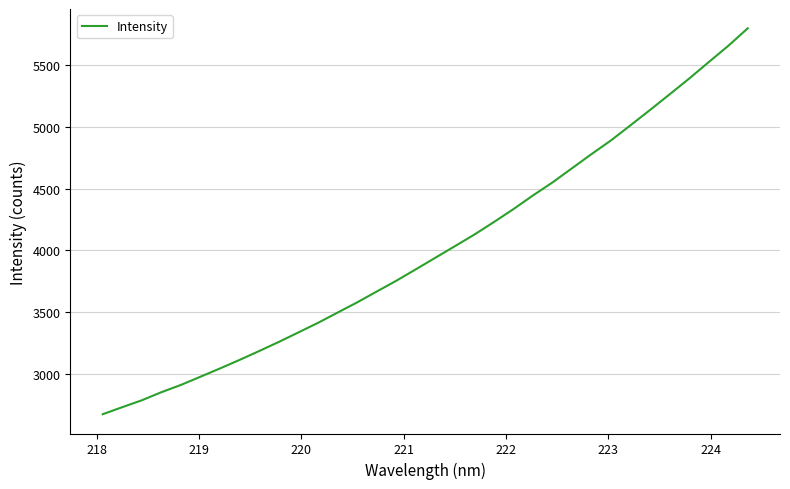

What is the difference between the maximum and minimum values?

3123.1